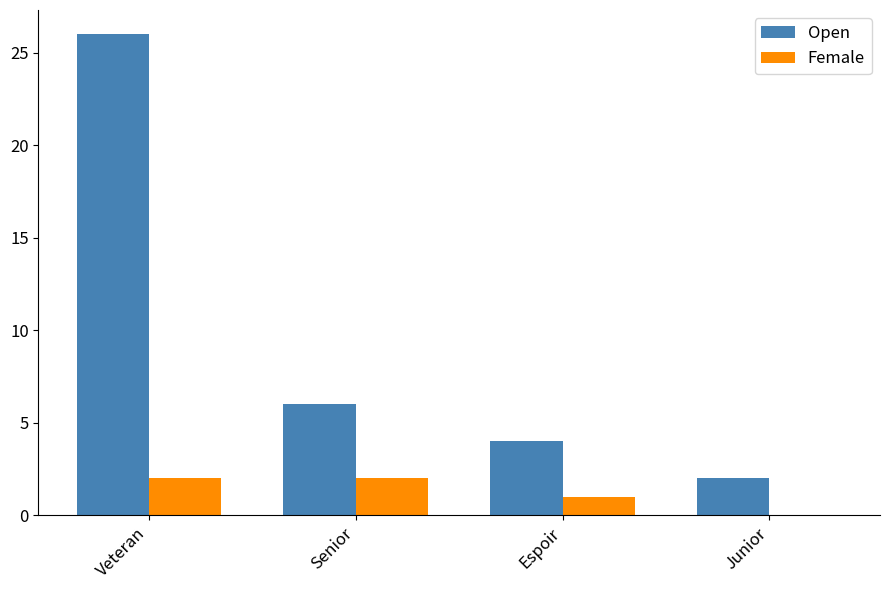

How many groups of bars are there?

4